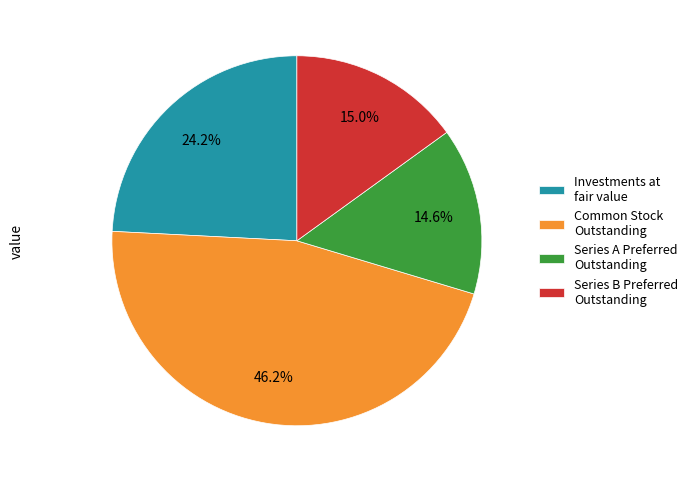

Which slice is the largest?

Common Stock Outstanding